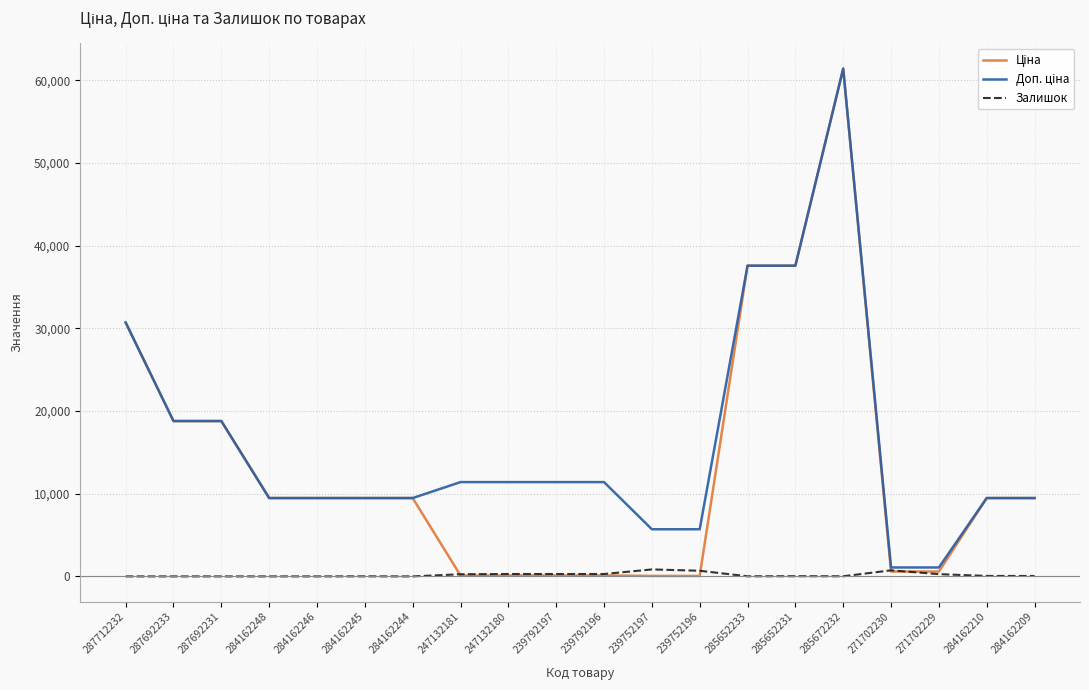

What is the greatest value displayed?

61434.3